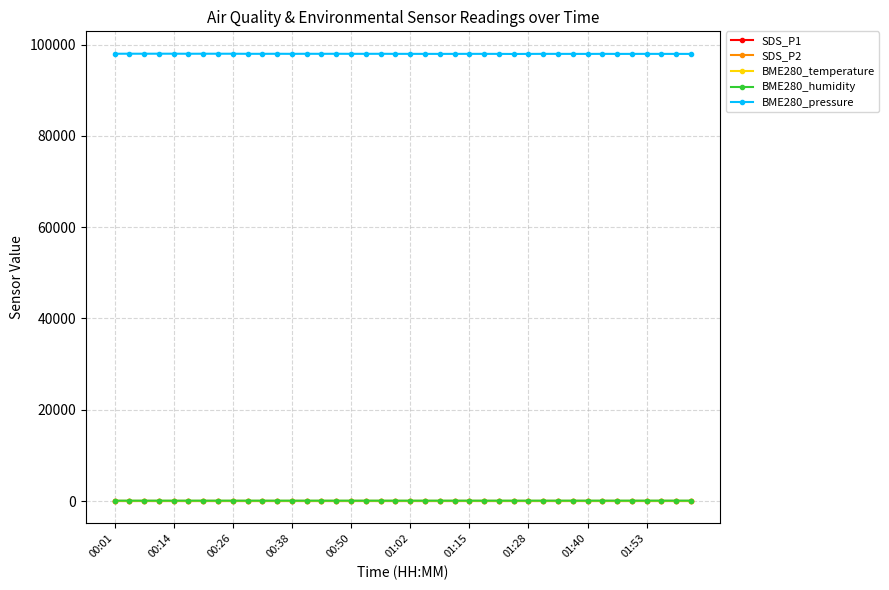

Which series has the widest spread of values?

BME280_pressure